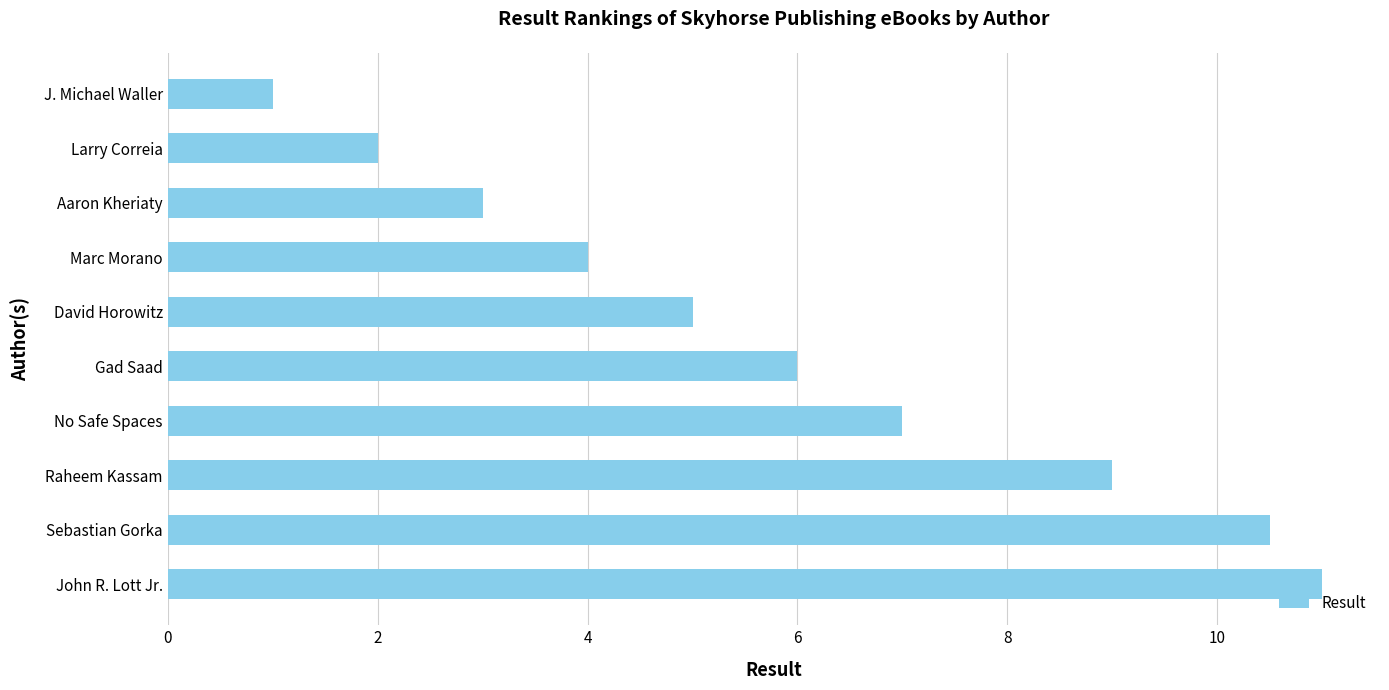

What is the difference between the maximum and second lowest values?

9.0